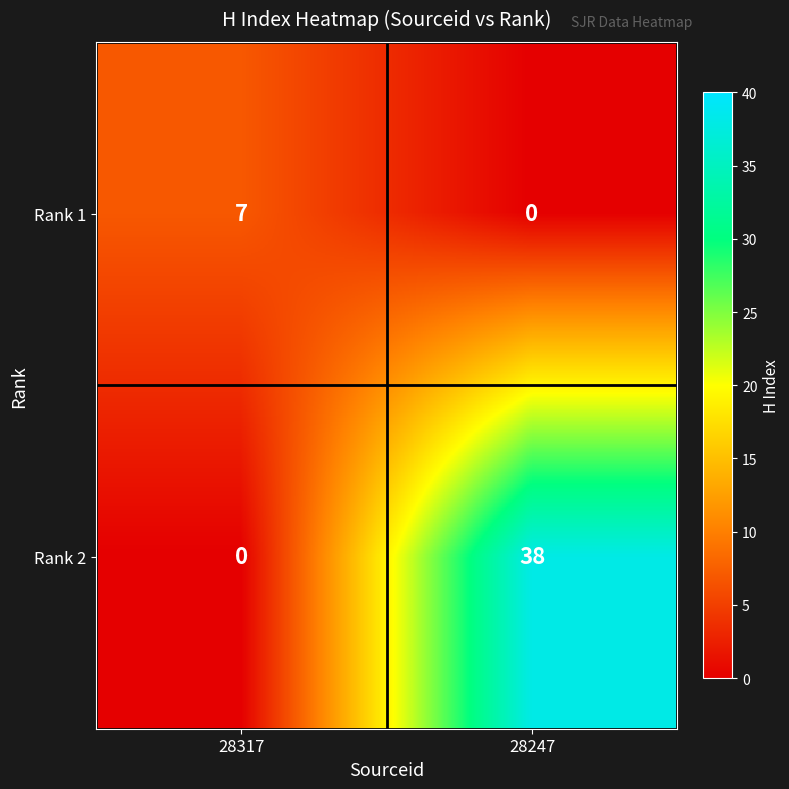

How many categories are shown in the chart?

2